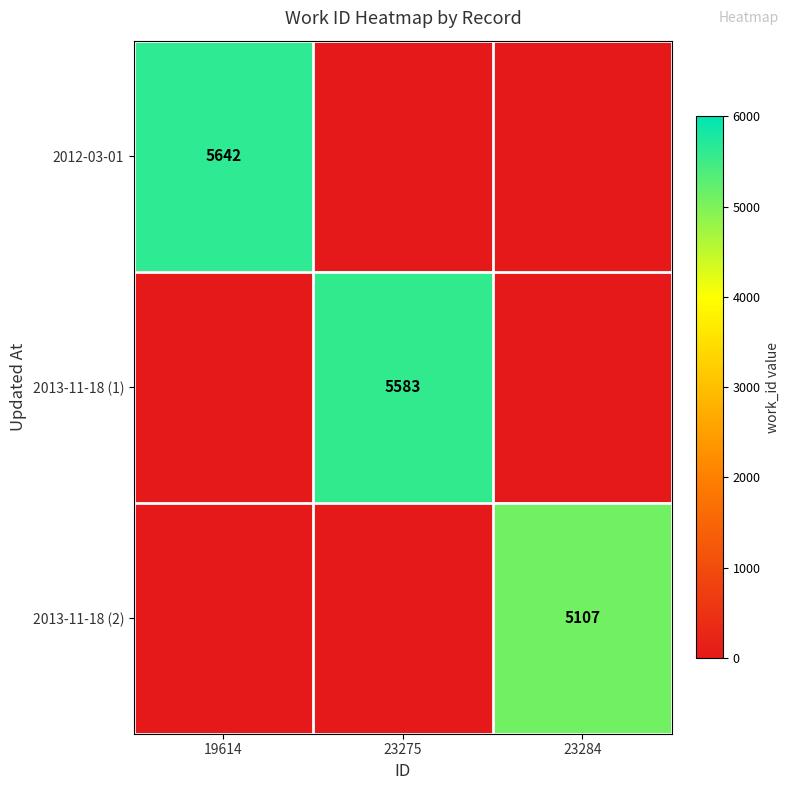

Is it true that 2013-11-18 (1) equals 5583 at 23275?

True